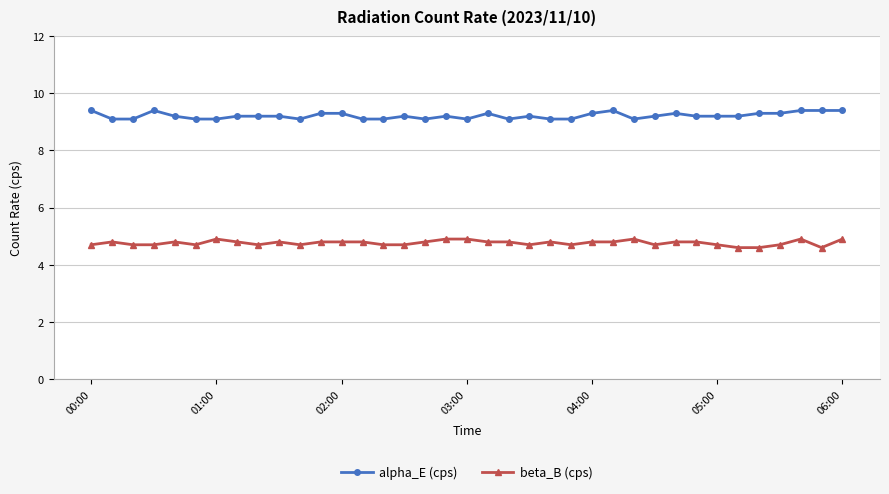

What are all the series names shown in the legend?

alpha_E (cps), beta_B (cps)